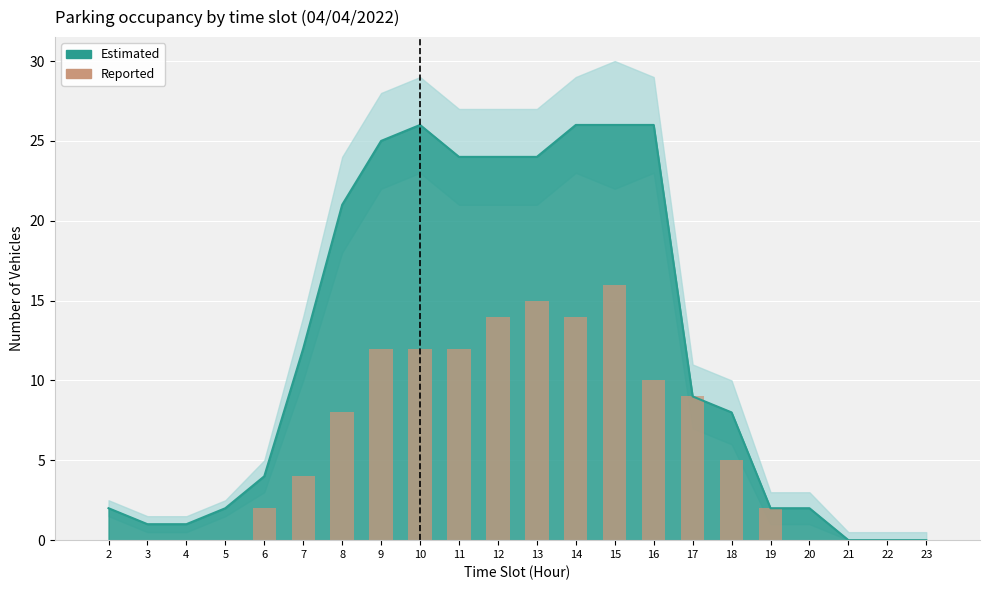

Reading right to left, list all the values displayed in this chart.

23=0	22=0	21=0	20=0	19=2	18=5	17=9	16=10	15=16	14=14	13=15	12=14	11=12	10=12	9=12	8=8	7=4	6=2	5=0	4=0	3=0	2=0